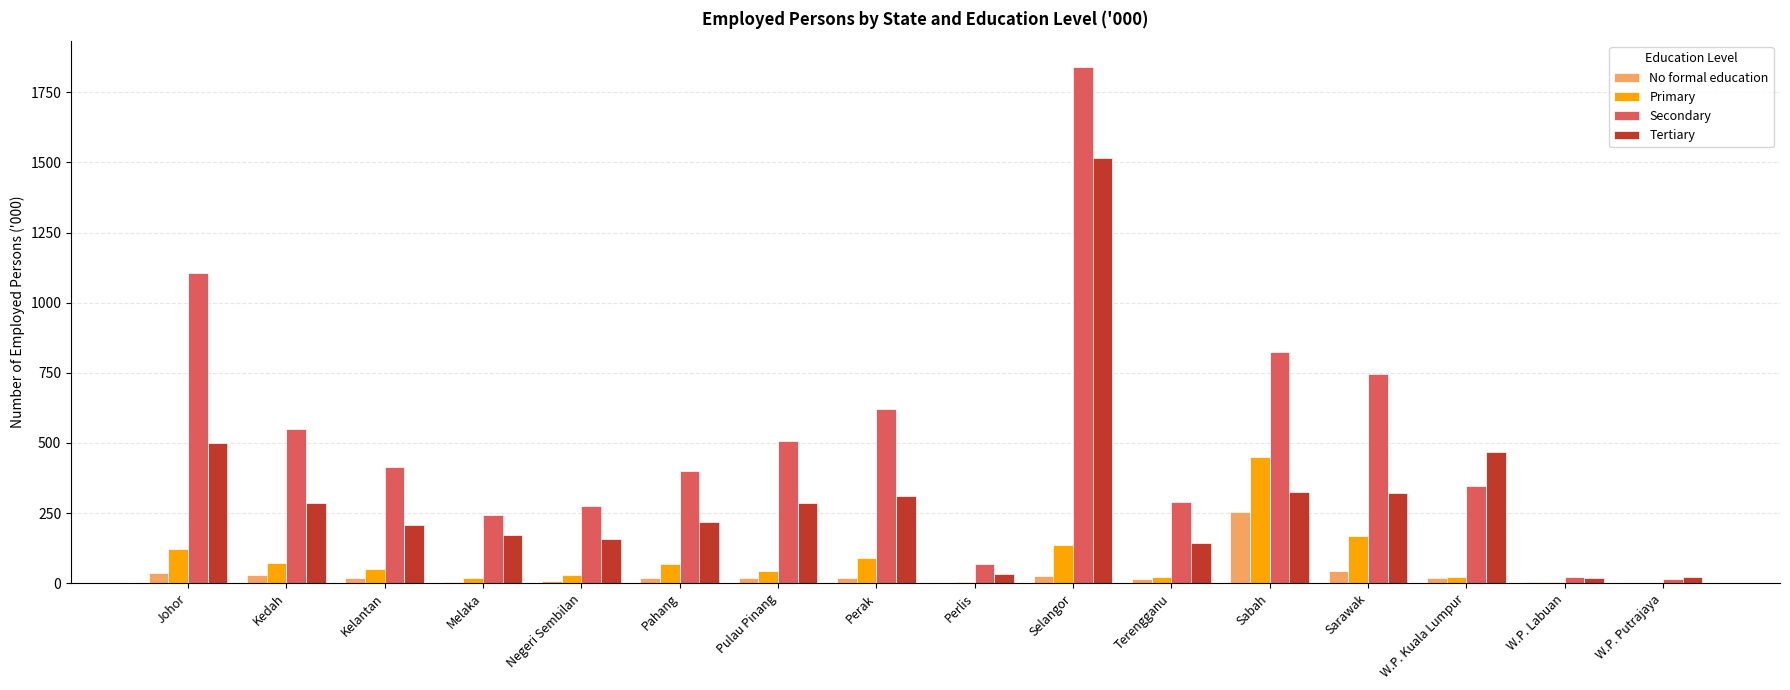

Between Kelantan and Selangor, which series saw the biggest shift?

Secondary